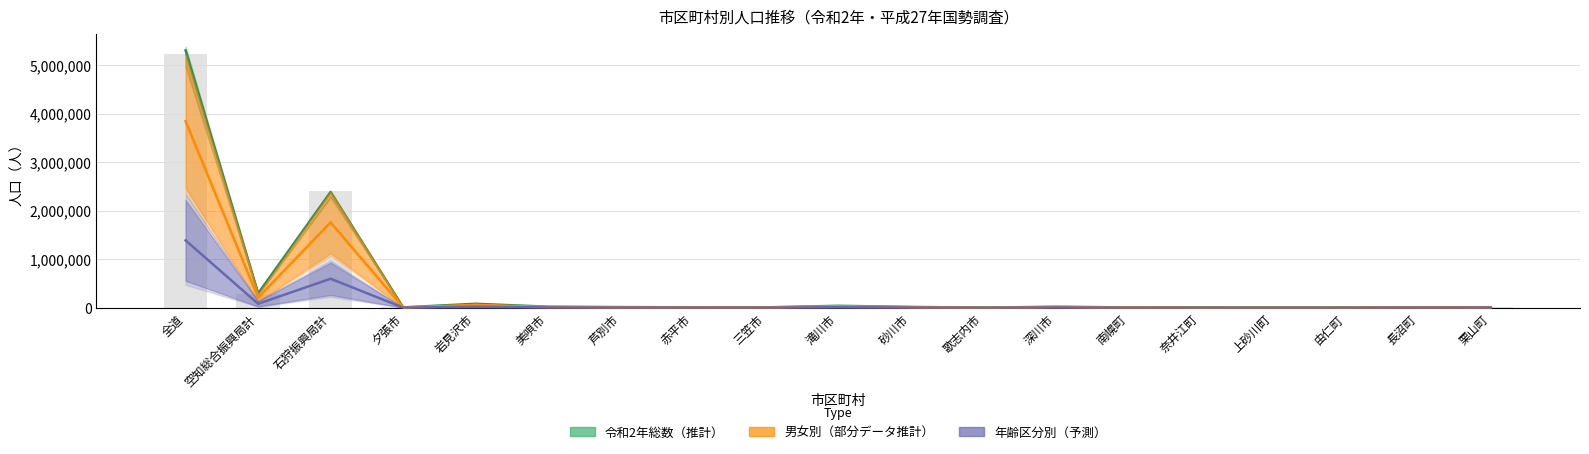

What is the minimum value shown in the chart?

911.0